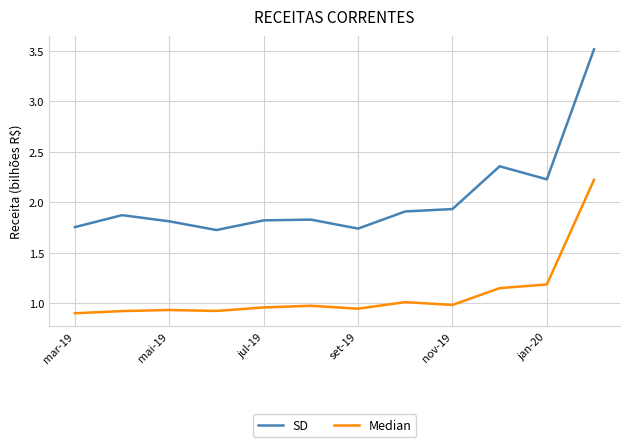

What is the sum of all Median values?

13.1